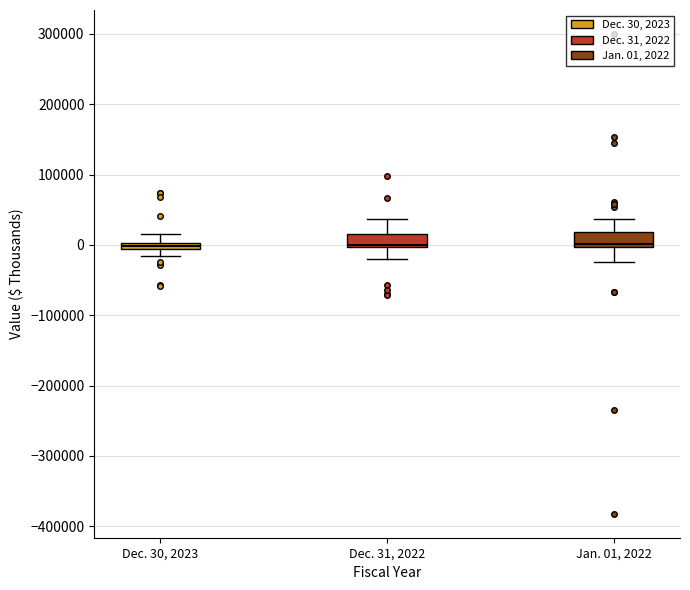

Where is the upper edge of the box for Jan. 01, 2022 on the y-axis? The values are not printed on the chart, so give them approximately, as read against the axis.

20000